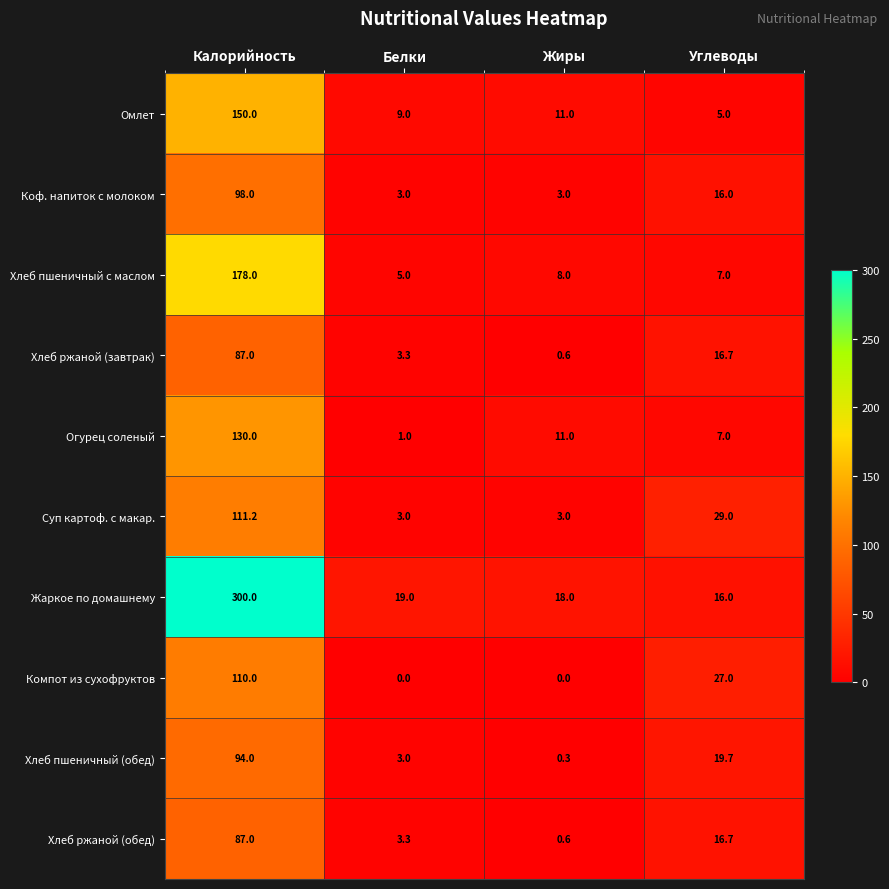

True or false: Хлеб пшеничный (обед) has a value of 19.7 at Углеводы.

True